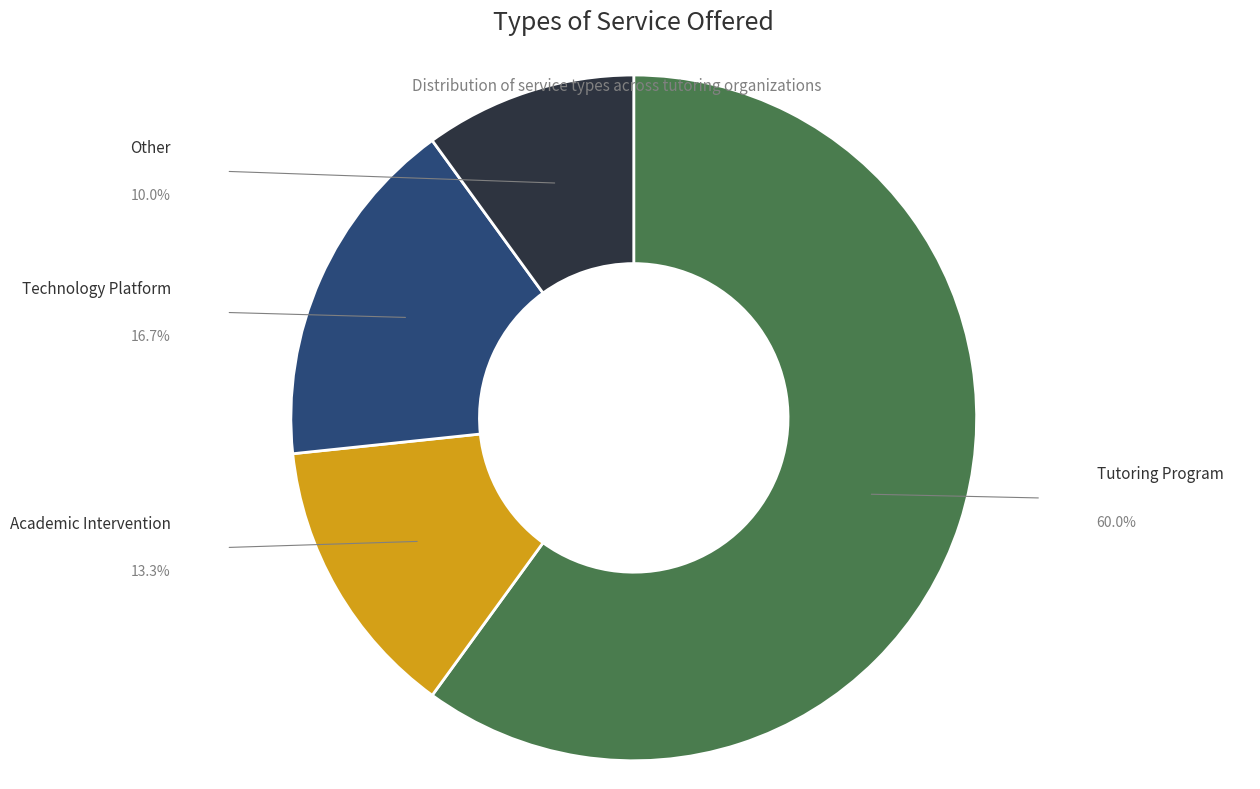

Does any single category account for the majority?

Yes